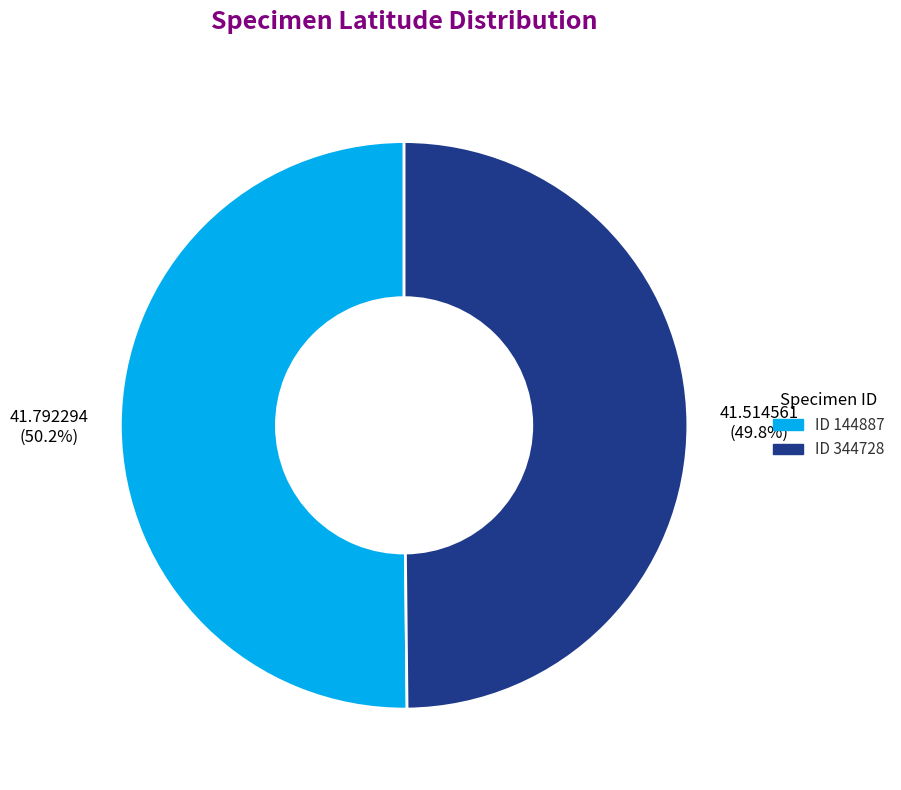

How many segments does this pie chart have?

2